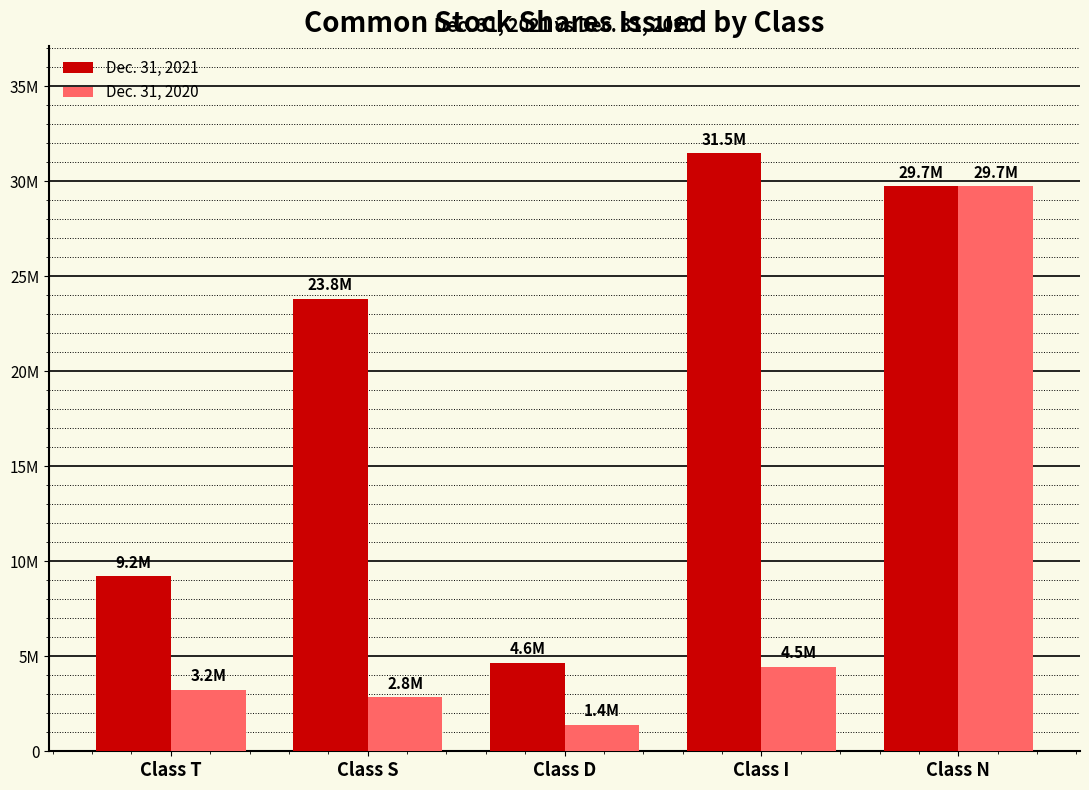

What are all the series names shown in the legend?

Dec. 31, 2021, Dec. 31, 2020